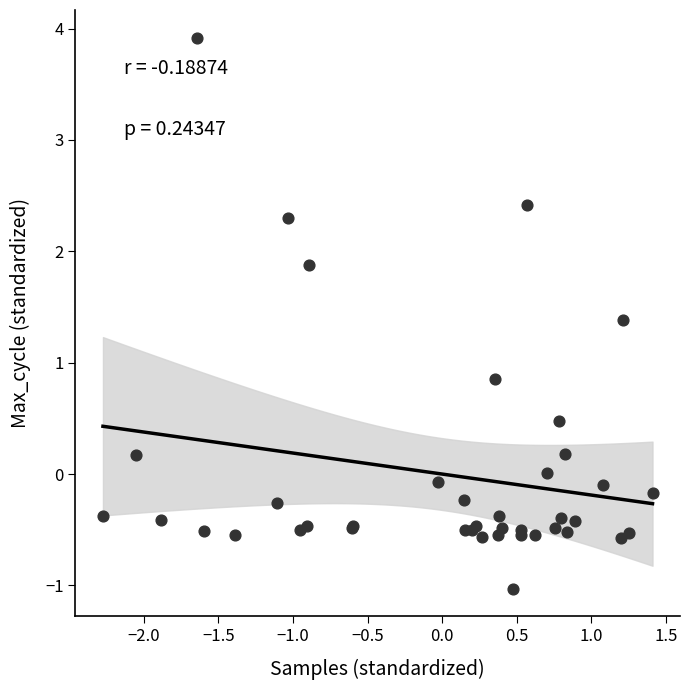

What Y value in the scatter plot is closest to 1?

0.9